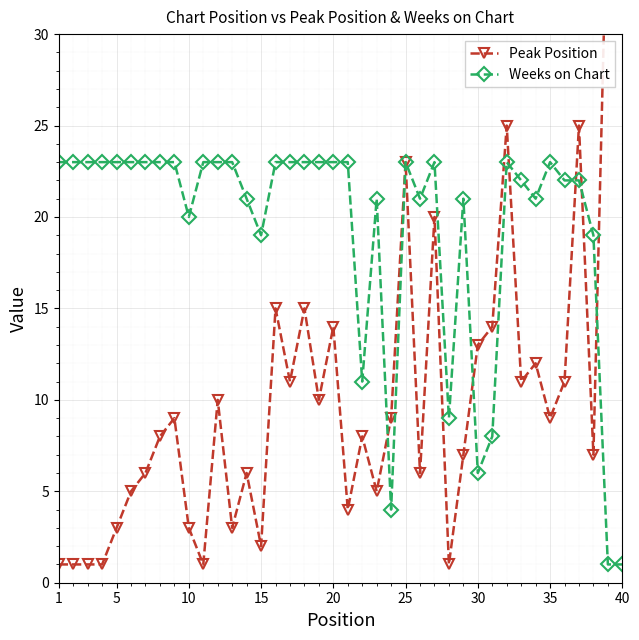

How many intersections are there between Weeks on Chart and Peak Position?

6